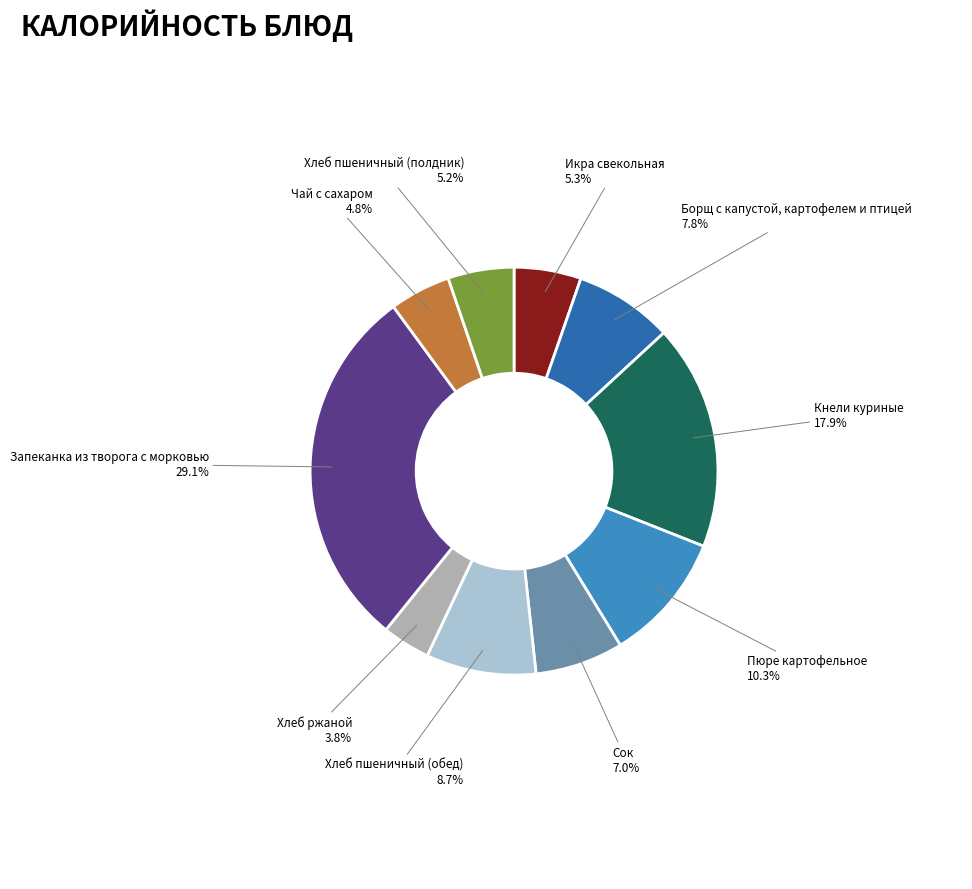

The Хлеб ржаной slice represents 4% of the pie. True or false?

True